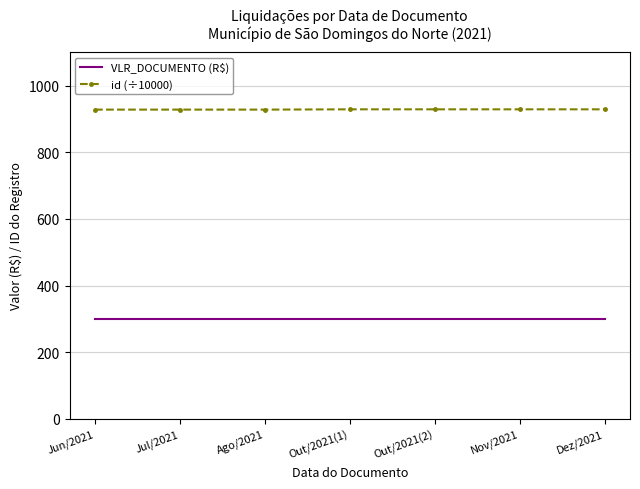

What is the approximate value of VLR_DOCUMENTO (R$) at Ago/2021?

300.0